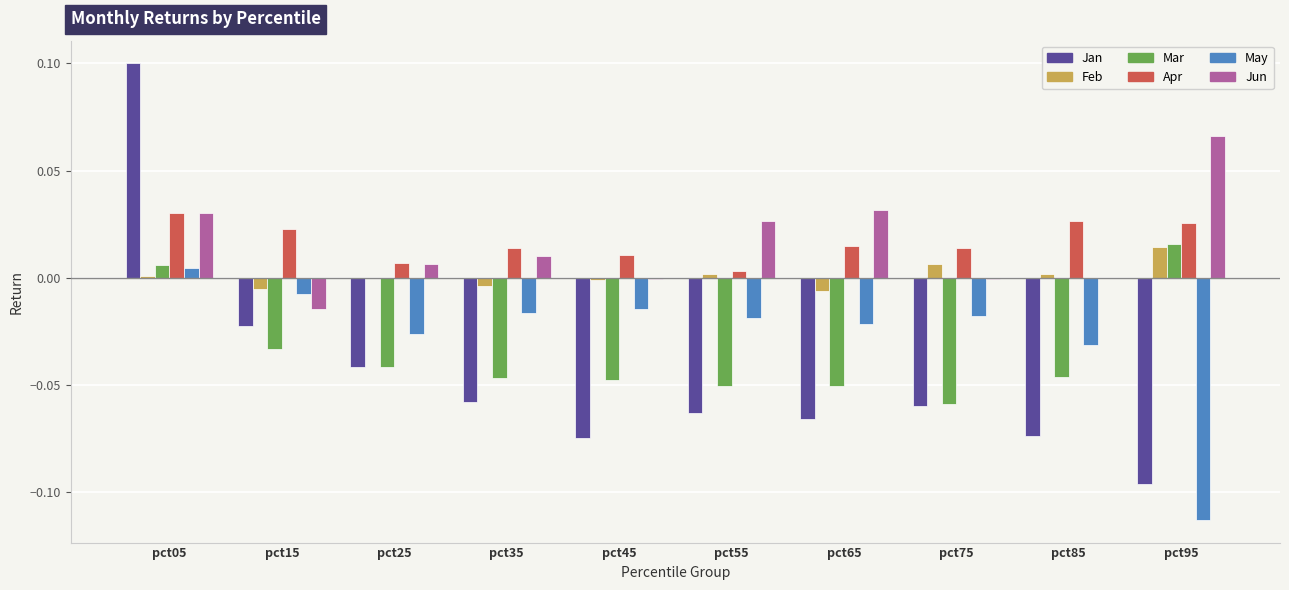

At which category is the sum across all series the highest?

pct05